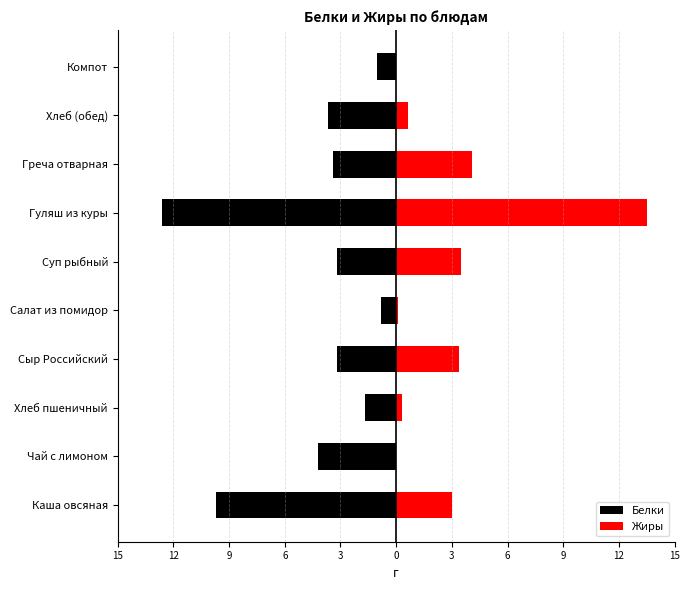

Which series has the widest spread of values?

Жиры